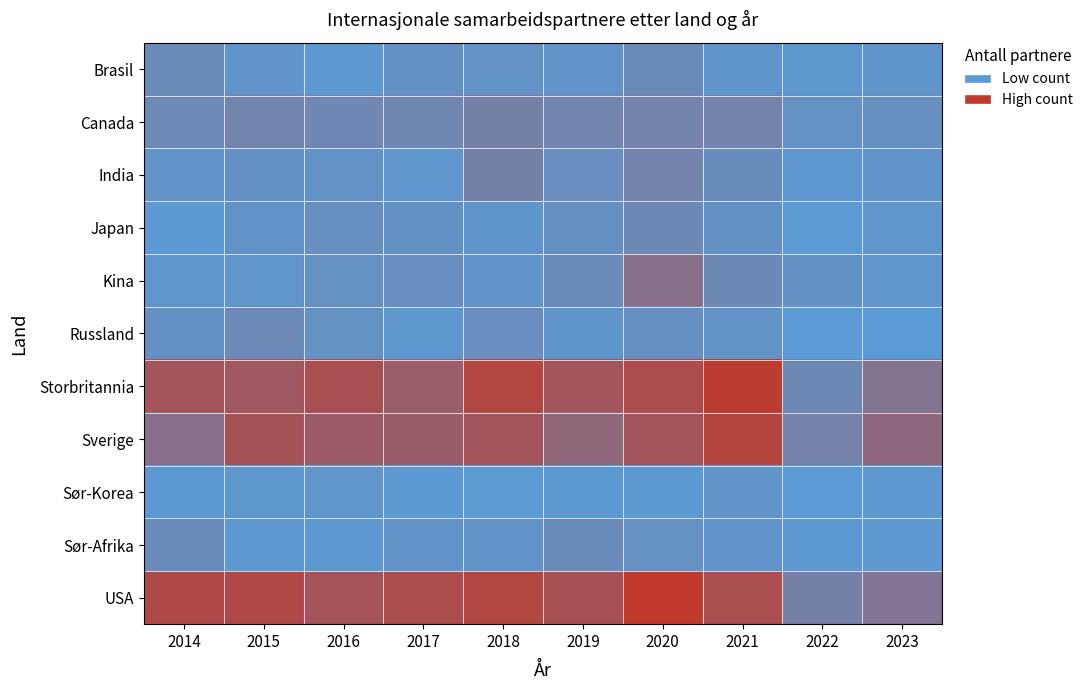

Count the number of data series in this chart.

11